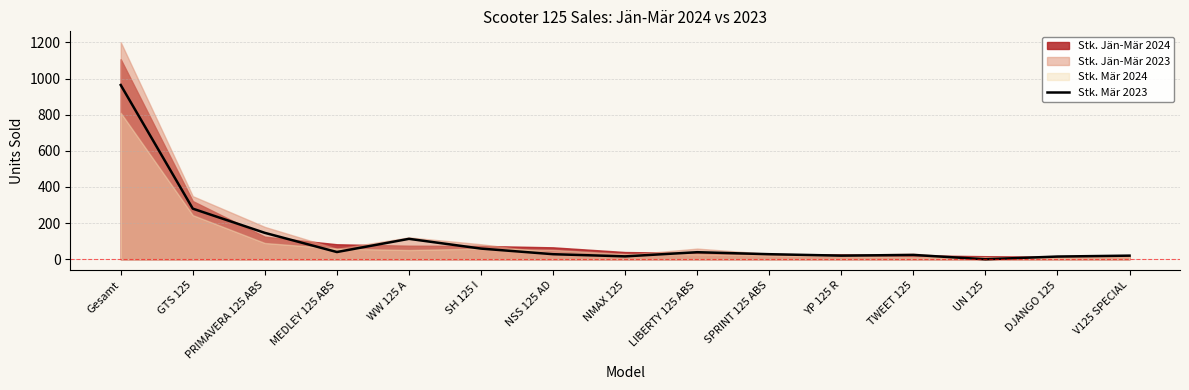

The value at UN 125 is -451. True or false?

False